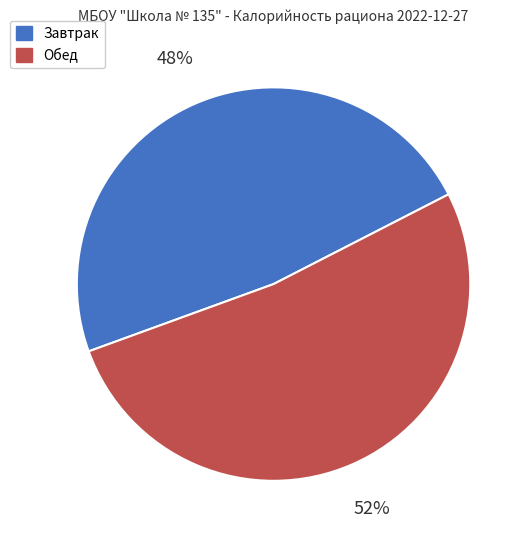

Which category has the biggest portion of the pie?

Обед